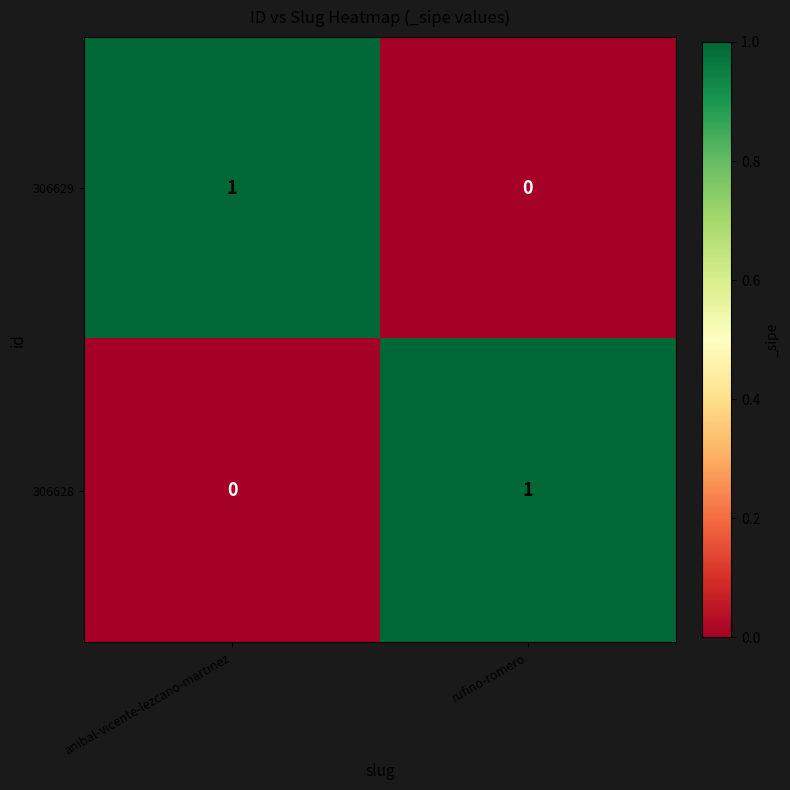

At rufino-romero, list the series in order from smallest to largest.

306629, 306628